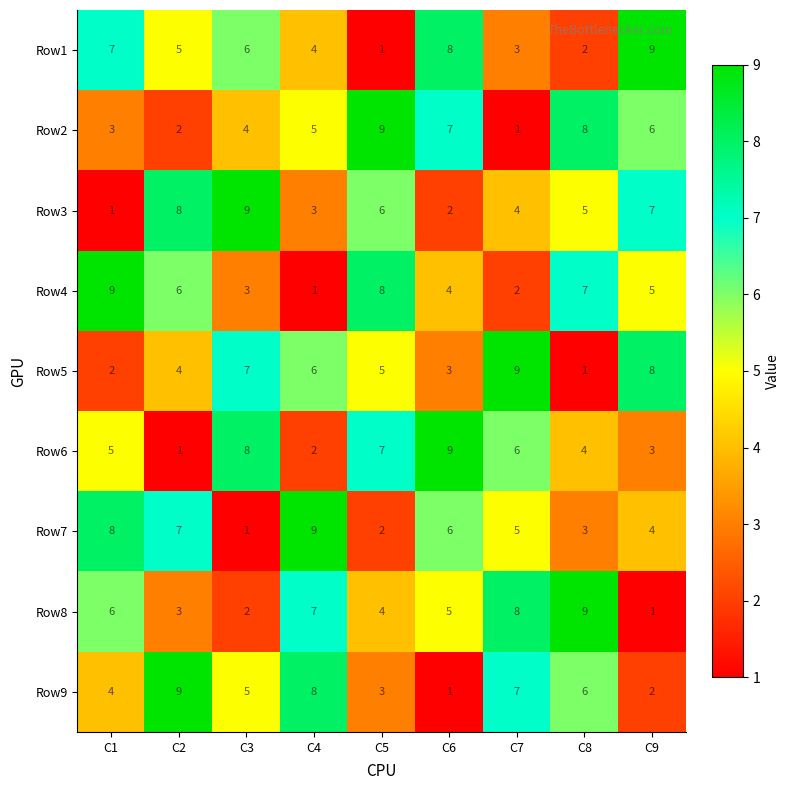

Where is Row4 nearest to the value 5?

C9